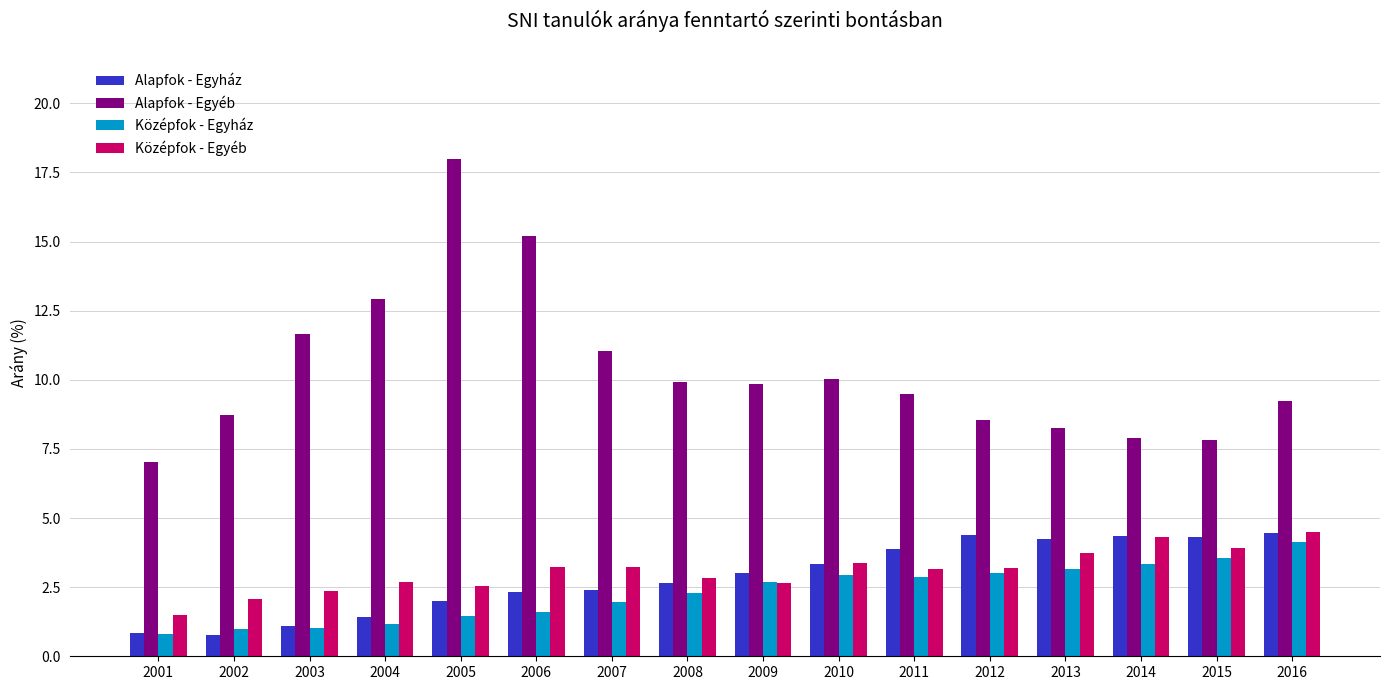

What is the highest value of the Középfok - Egyház series?

4.1